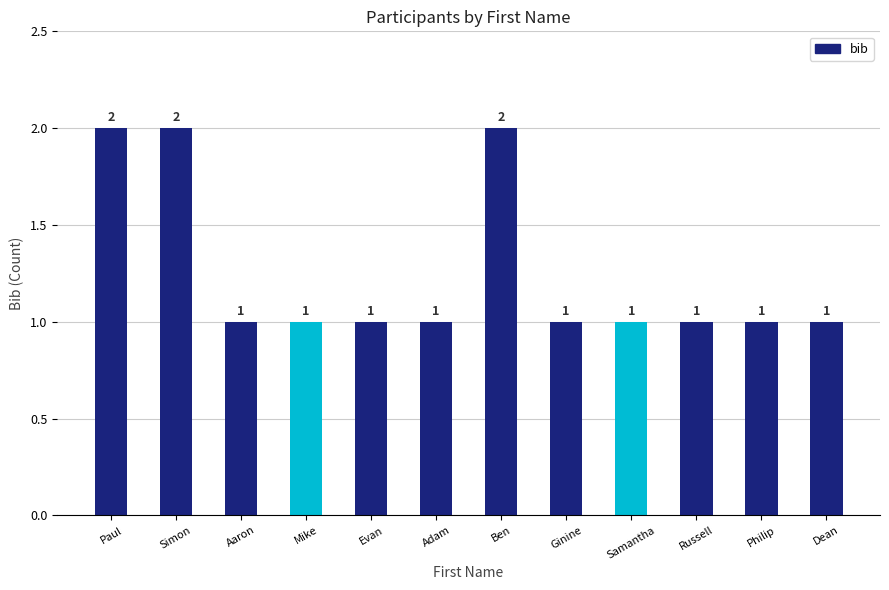

What is the difference between the maximum and second lowest values?

1